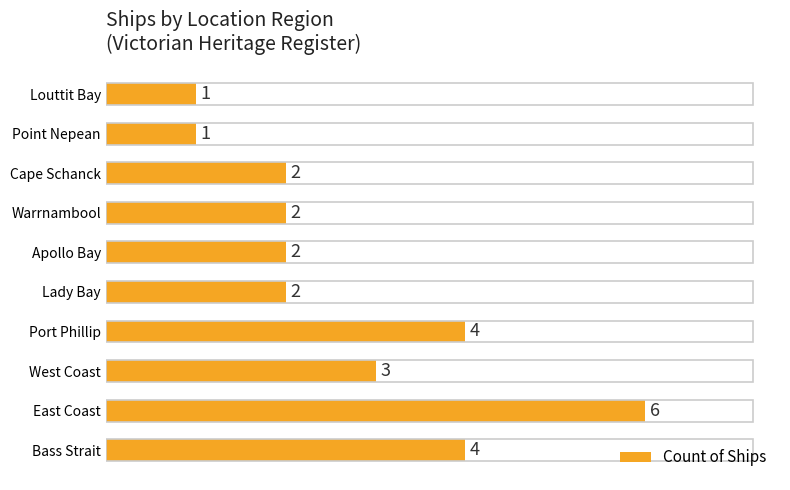

Which has a higher value, Lady Bay or East Coast?

East Coast